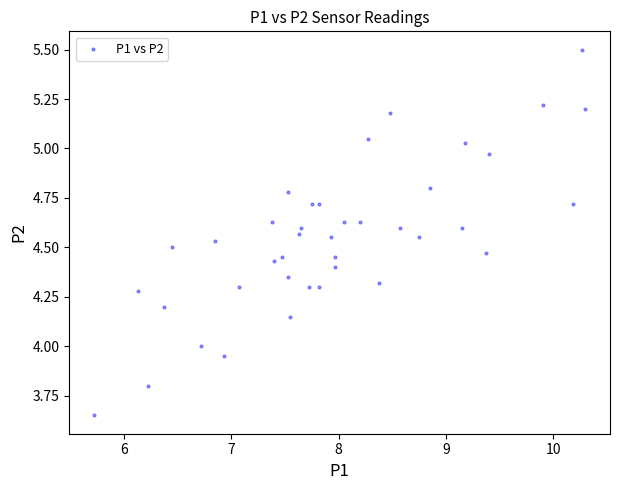

Count the number of points in this scatter plot.

40